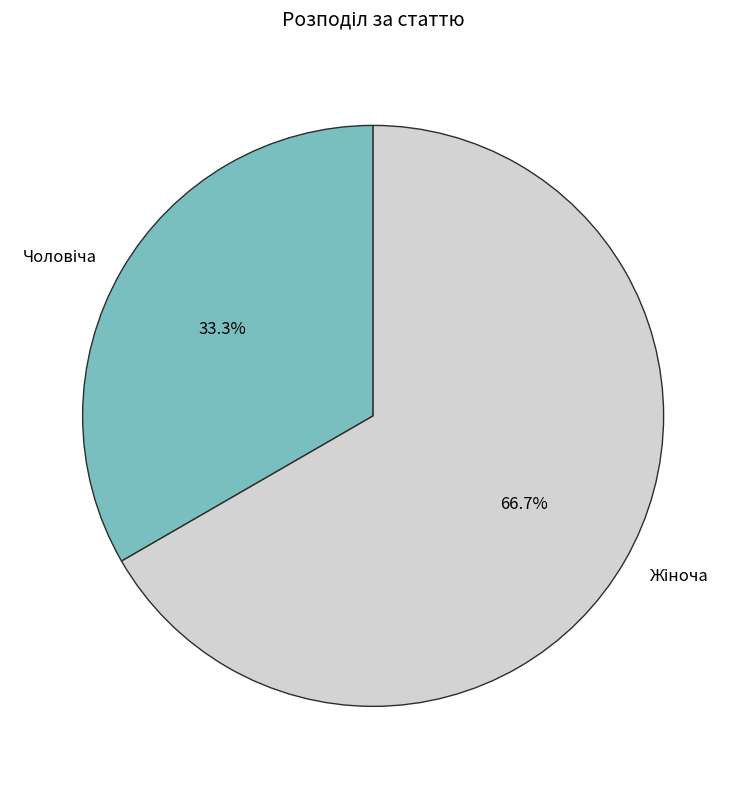

Does any single category account for the majority?

Yes